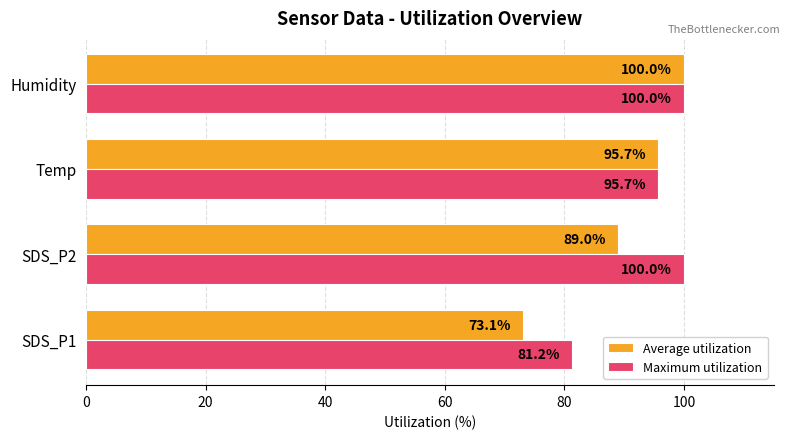

What is the minimum value shown in the chart?

73.1